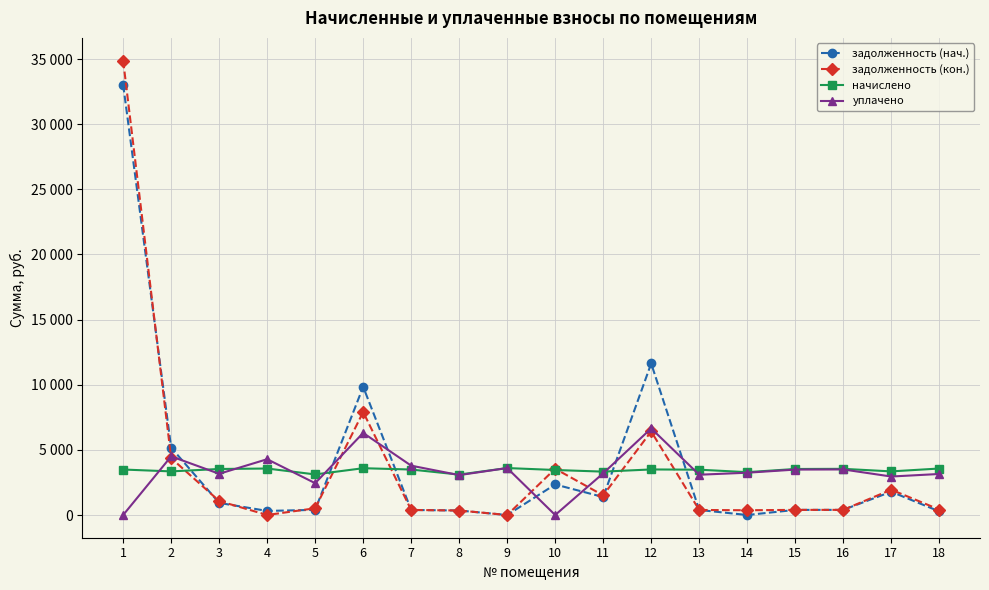

Which category has the lowest value in the начислено series?

8